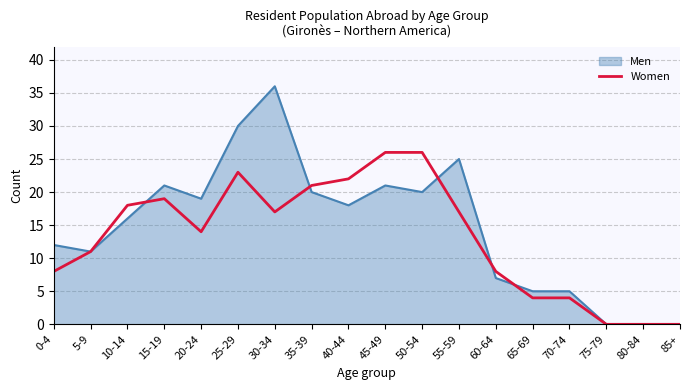

Which label corresponds to the largest value in the chart?

30-34